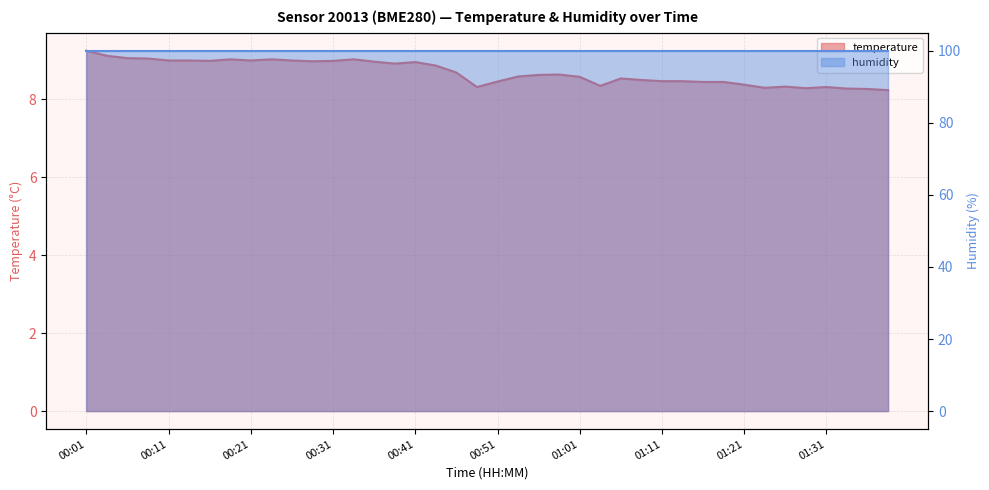

Which category has the highest value across all series?

00:01